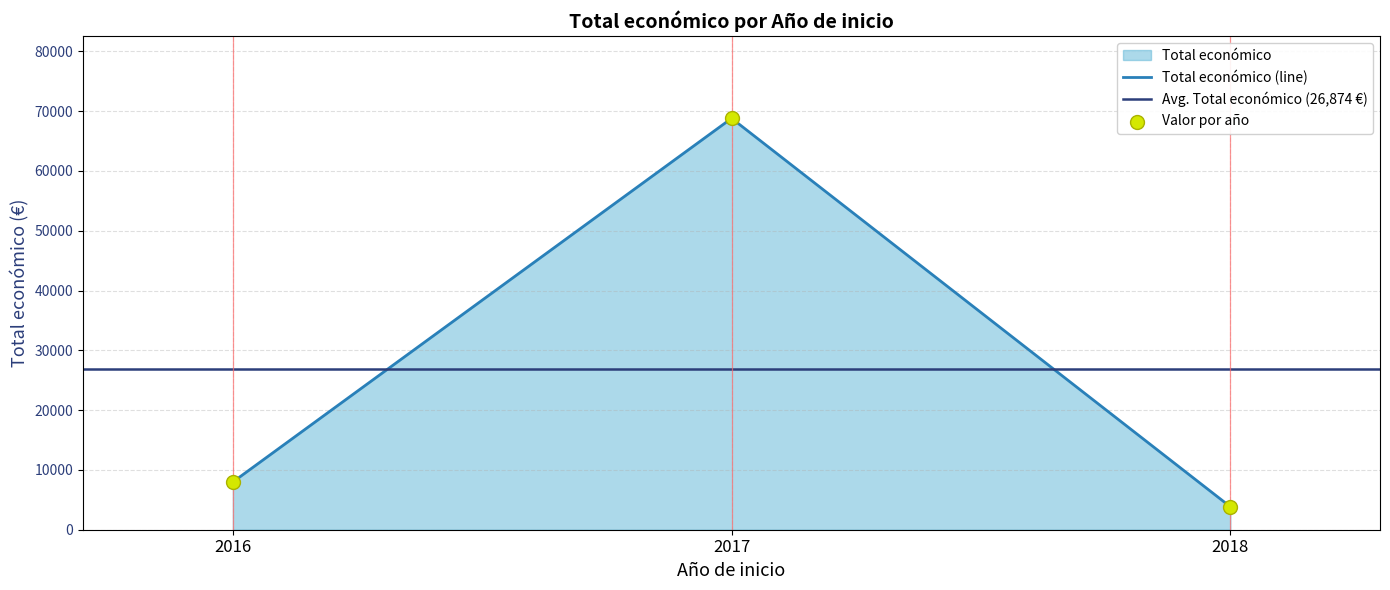

Which has a higher value, 2017 or 2018?

2017